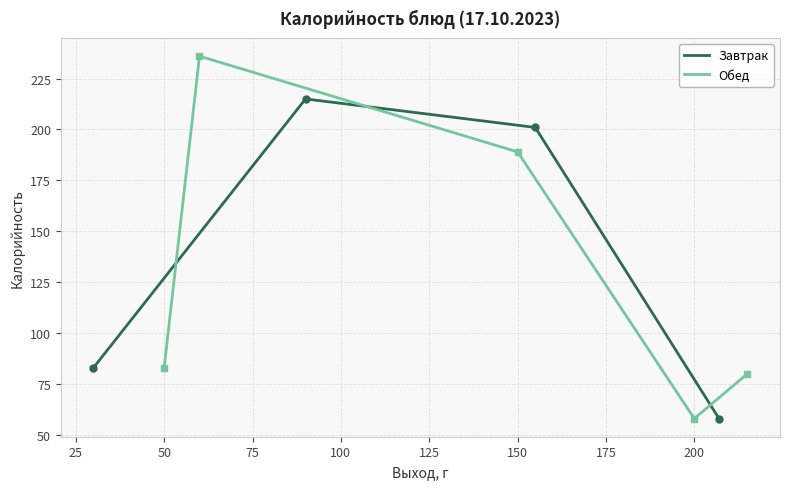

Count the number of categories in the chart.

5